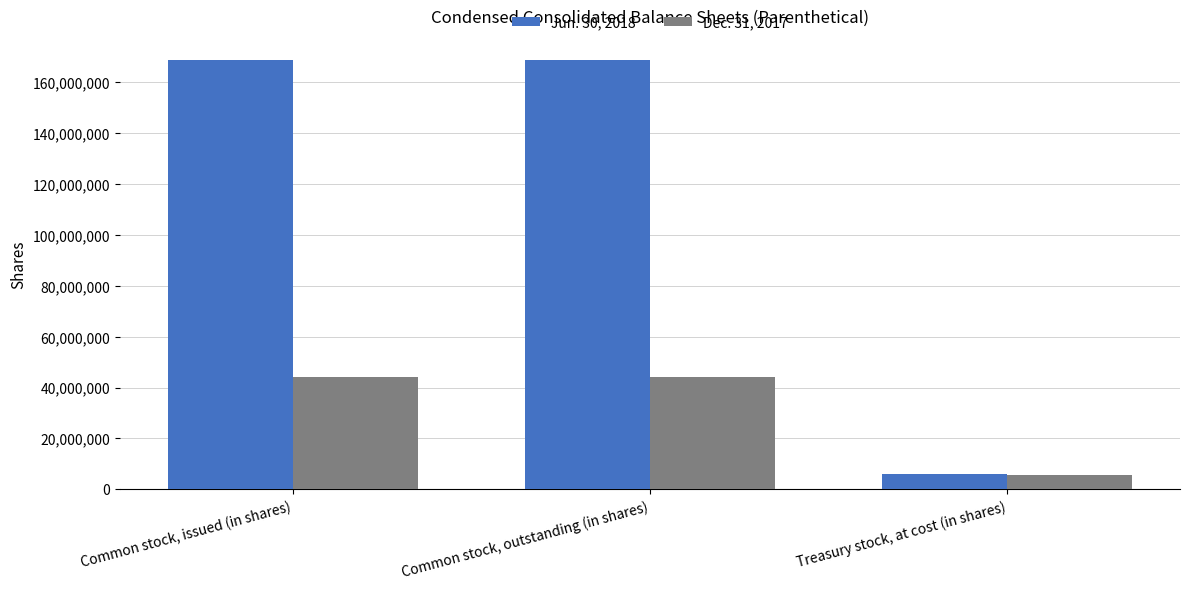

What is the spread (max minus min) of values at Common stock, issued (in shares)?

124595000